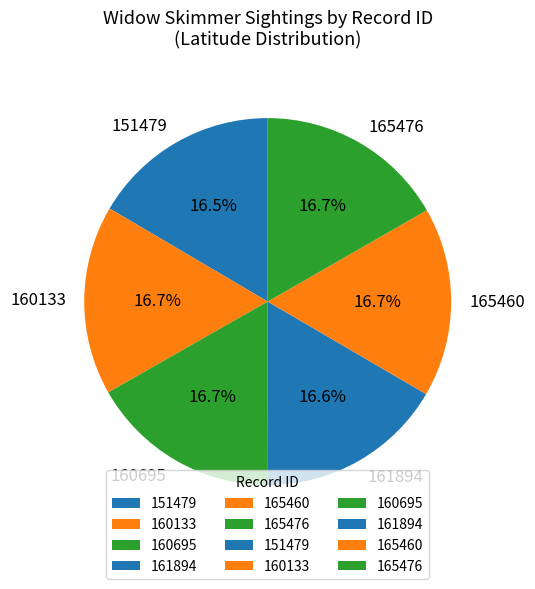

The 160133 slice represents 17% of the pie. True or false?

True